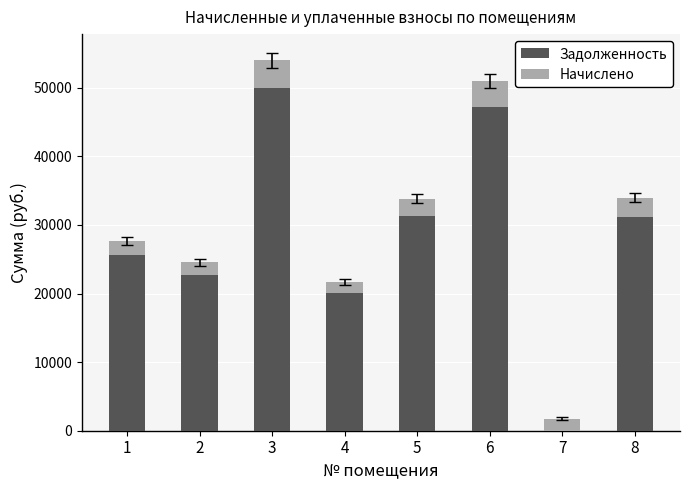

What is the difference between the Задолженность values at 1 and 2?

2844.1